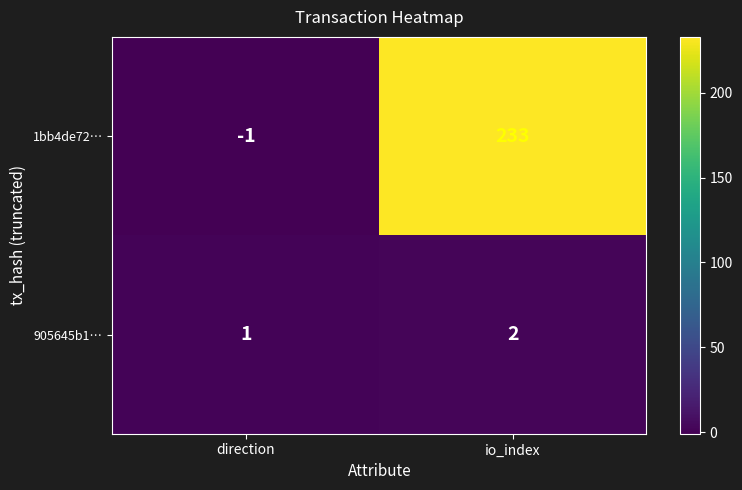

Rank the series at io_index from lowest to highest value.

905645b1…, 1bb4de72…